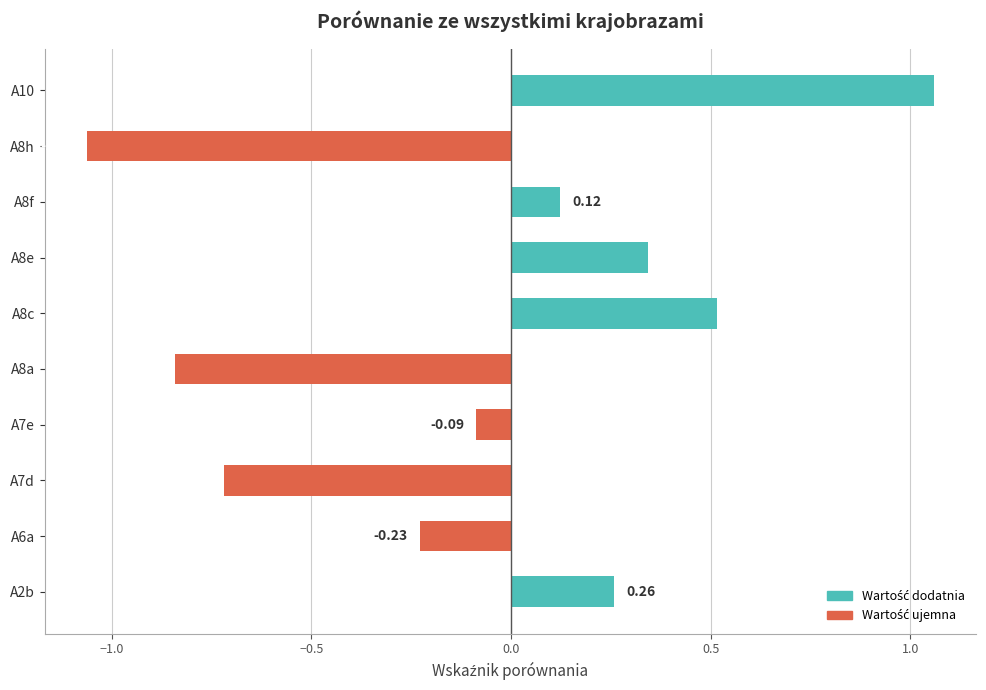

List the labels in order of value, smallest first.

A8h, A8a, A7d, A6a, A7e, A8f, A2b, A8e, A8c, A10